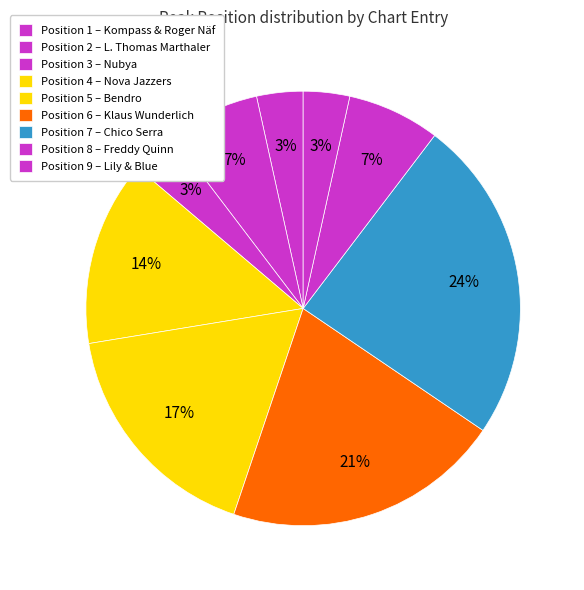

Count the number of slices in the pie.

9